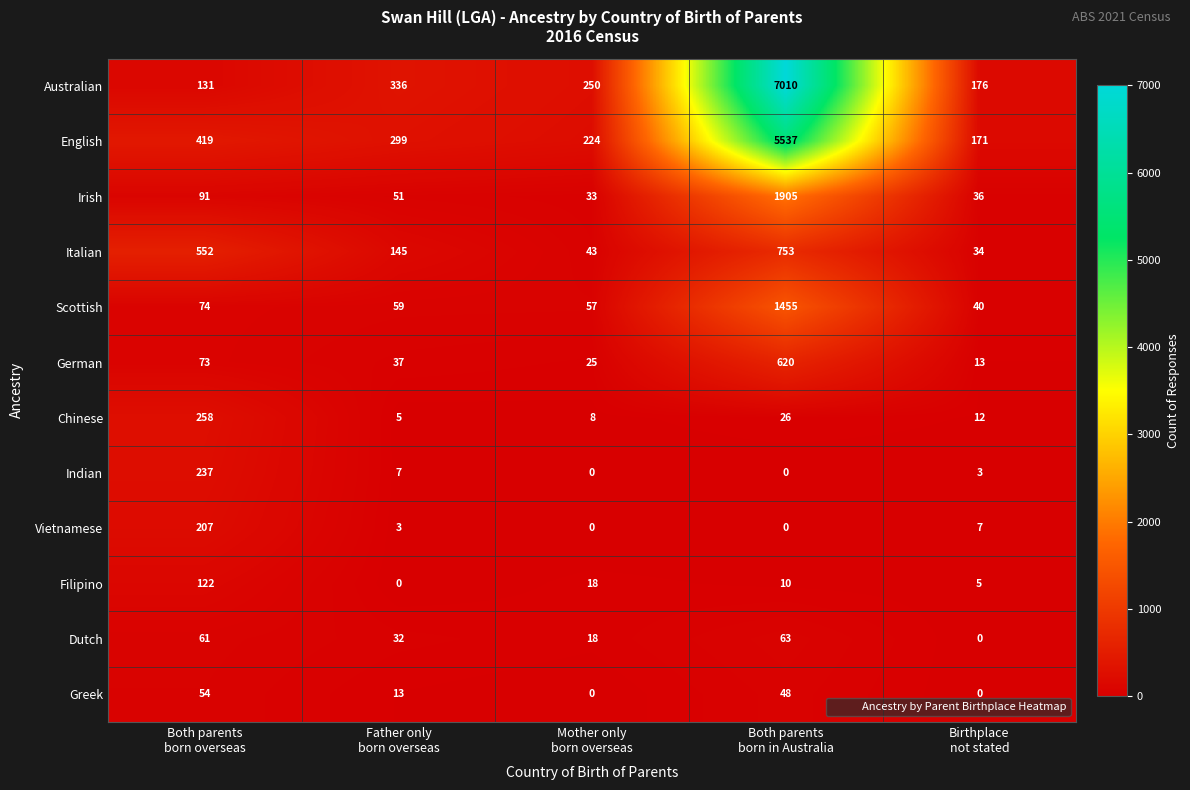

How many series are shown in this chart?

12